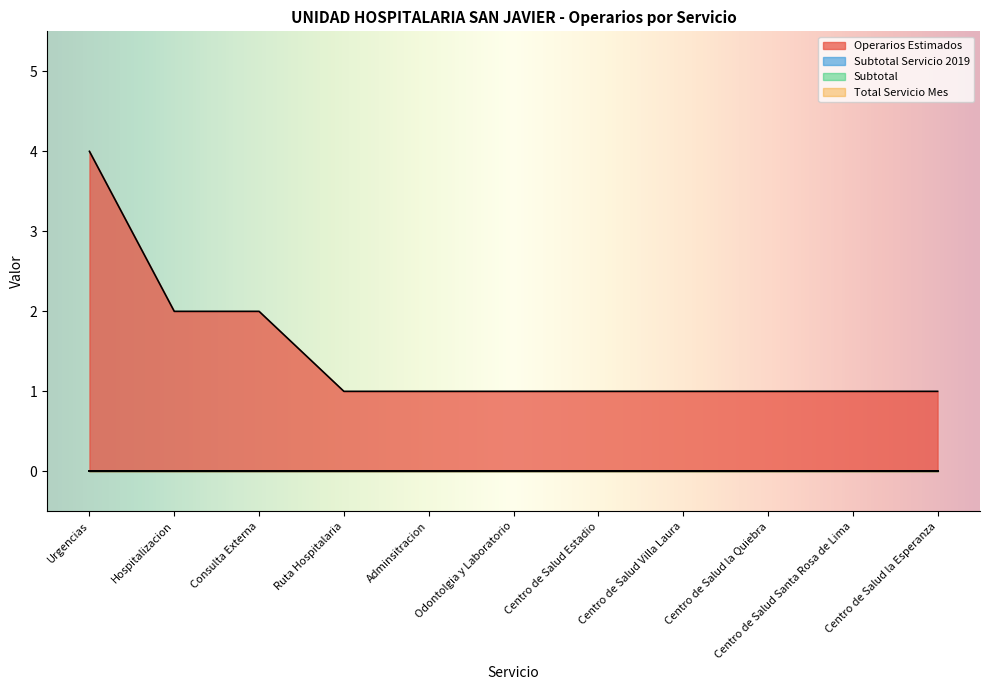

Is it true that Subtotal Servicio 2019 equals 0 at Hospitalizacion?

True